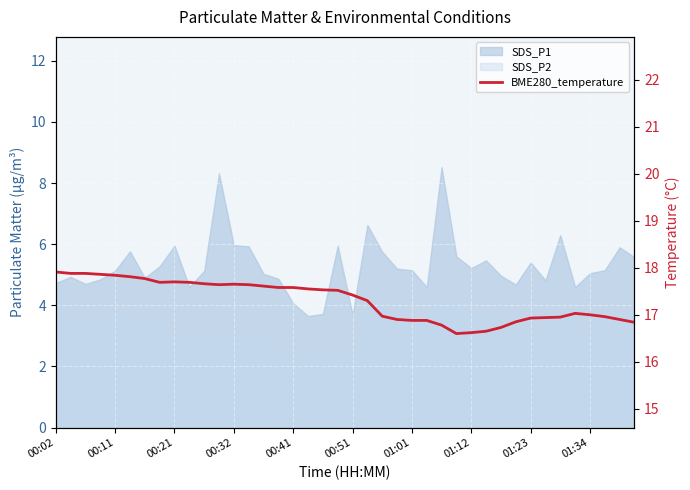

Where does the data first go above 17?

00:02